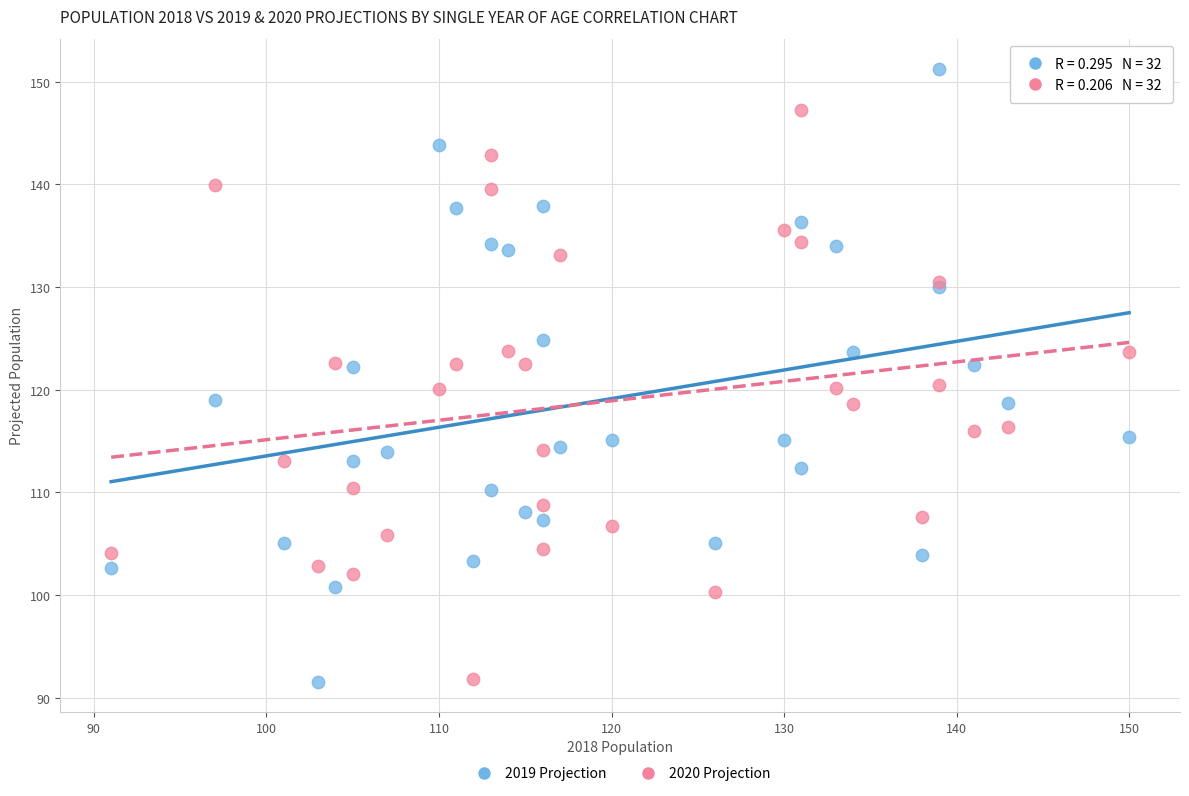

Which series reaches the maximum Y coordinate?

2019 Projection